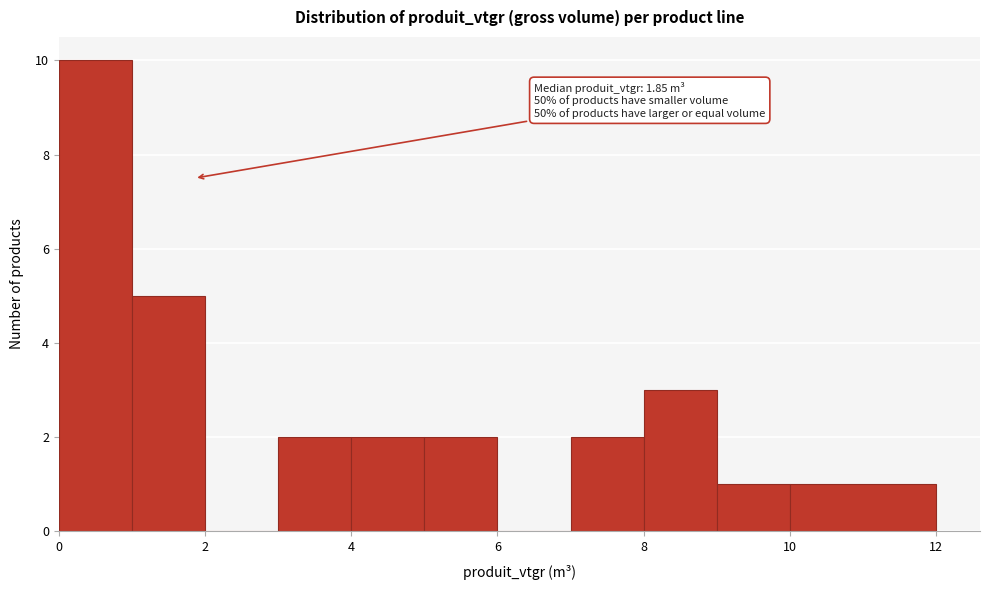

Over which range of the x-axis is the bar tallest?

0 to 1